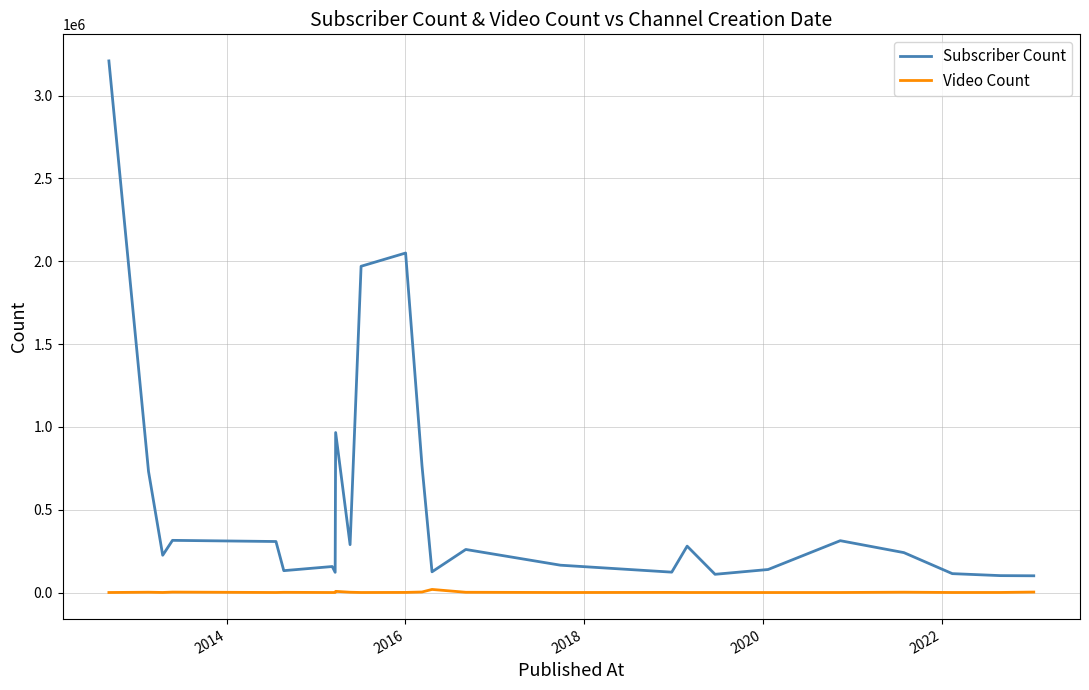

Which series has the largest total across all categories?

Subscriber Count